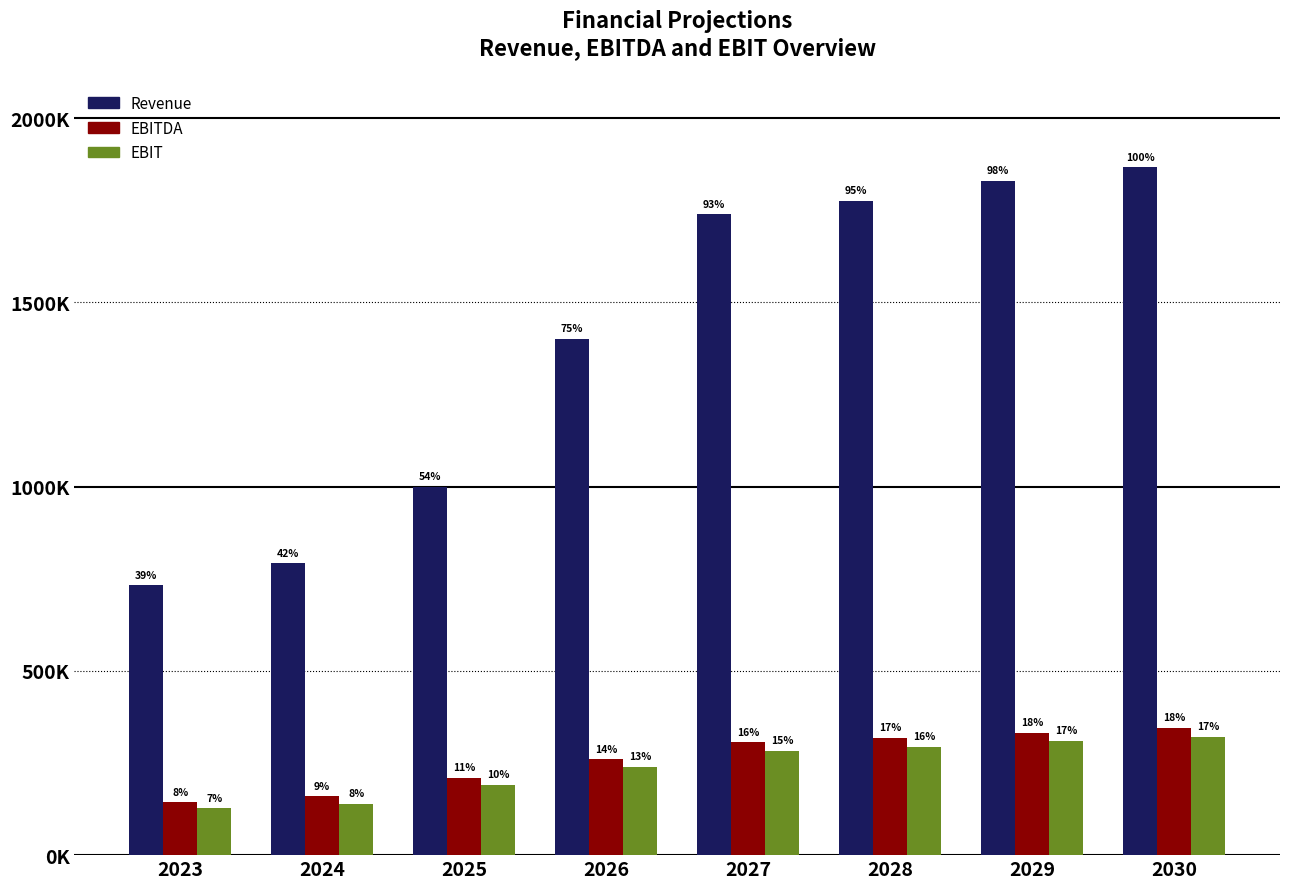

Rank the series at 2028 from highest to lowest value.

Revenue, EBITDA, EBIT